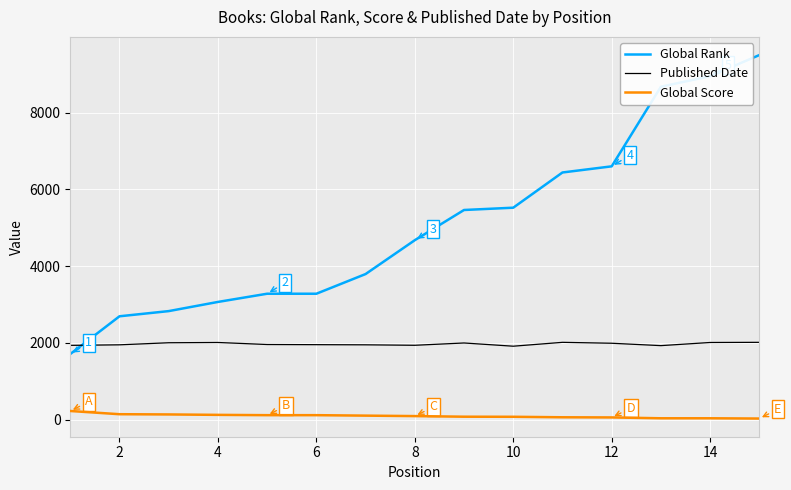

What is the minimum value for Published Date?

1912